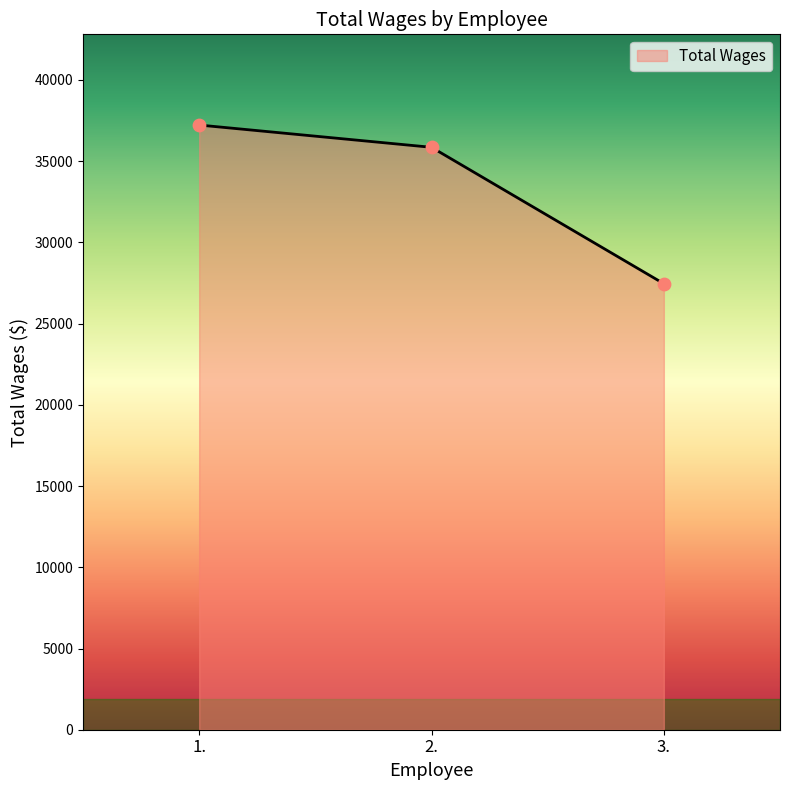

What is the change in value from 1. to 2.?

-1371